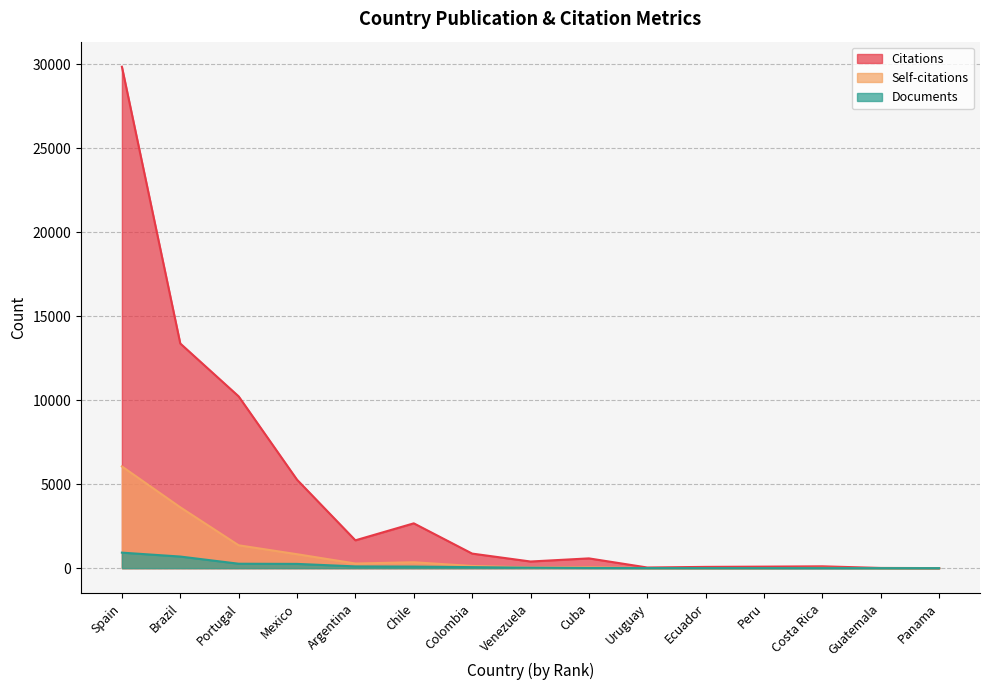

Between Chile and Costa Rica, which series saw the biggest shift?

Citations